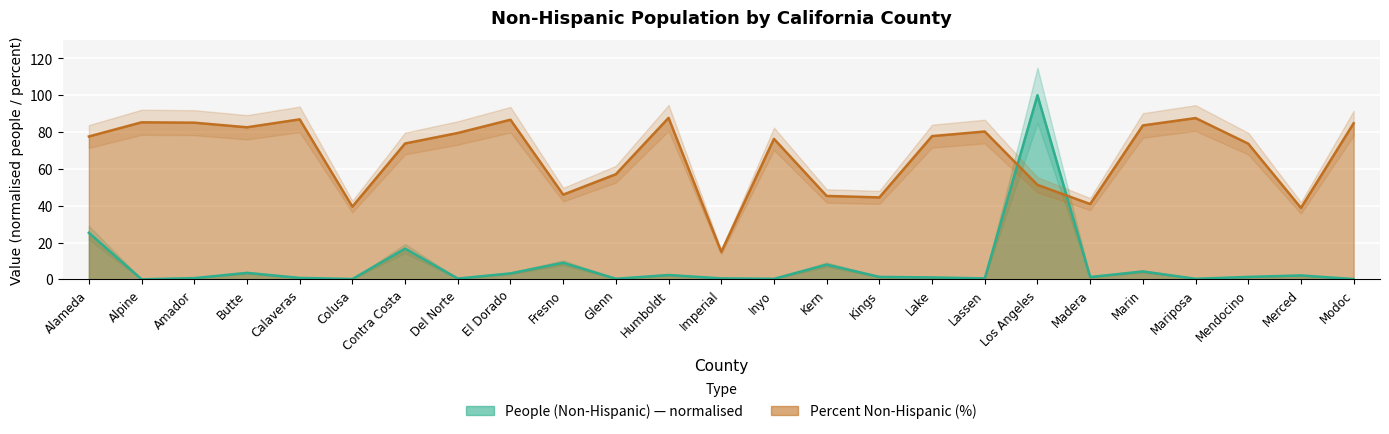

What are all the series names shown in the legend?

People (Non-Hispanic), Percent Non-Hispanic